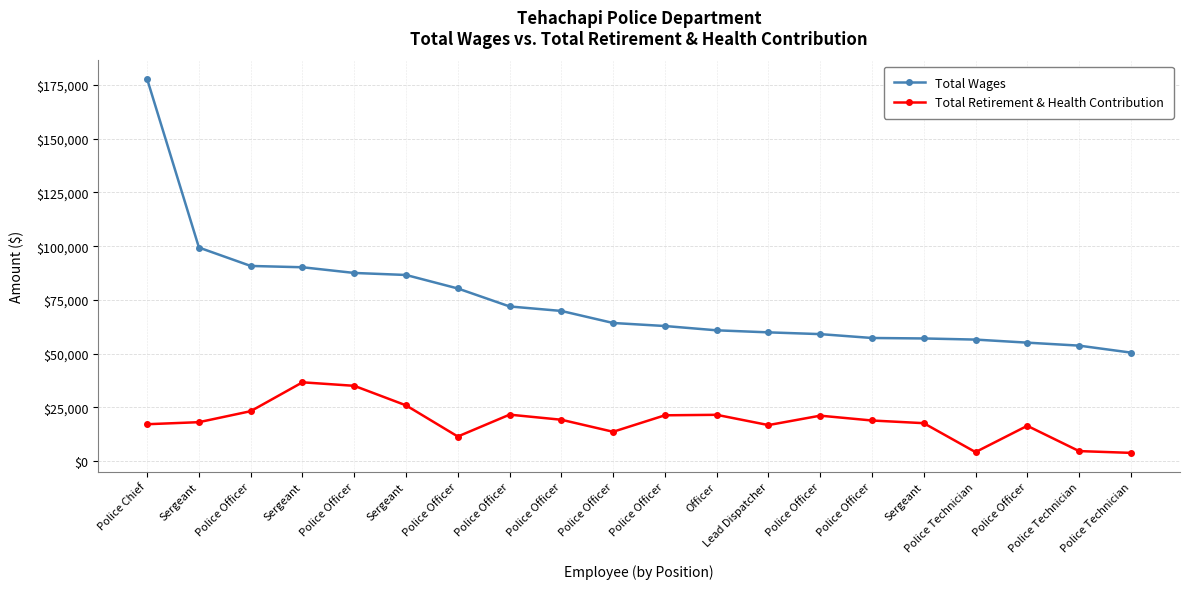

What value does the Total Retirement & Health Contribution series have at Police Officer, to the nearest 10?

23170